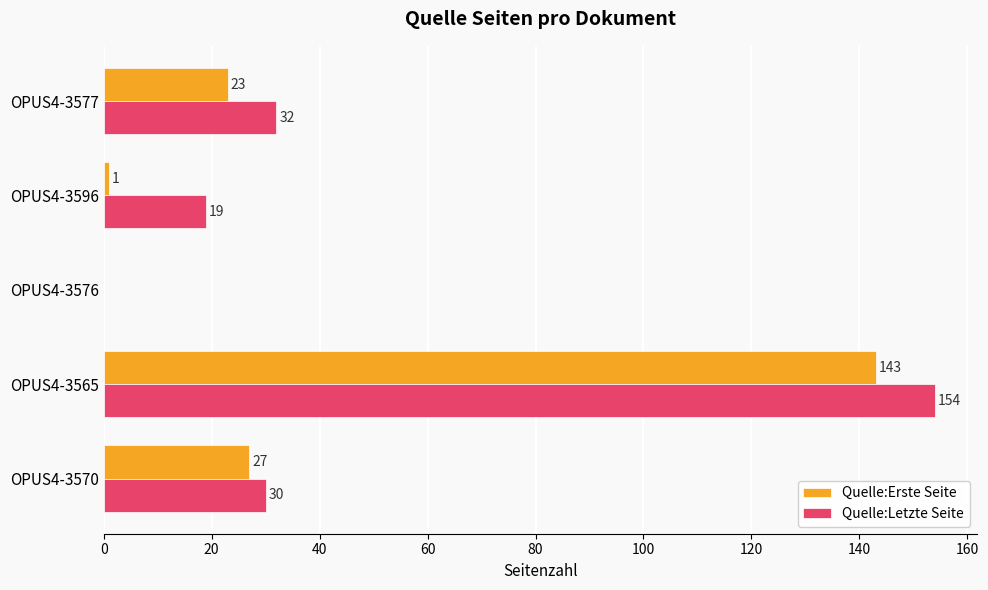

At which label does Quelle:Letzte Seite reach its peak?

OPUS4-3565